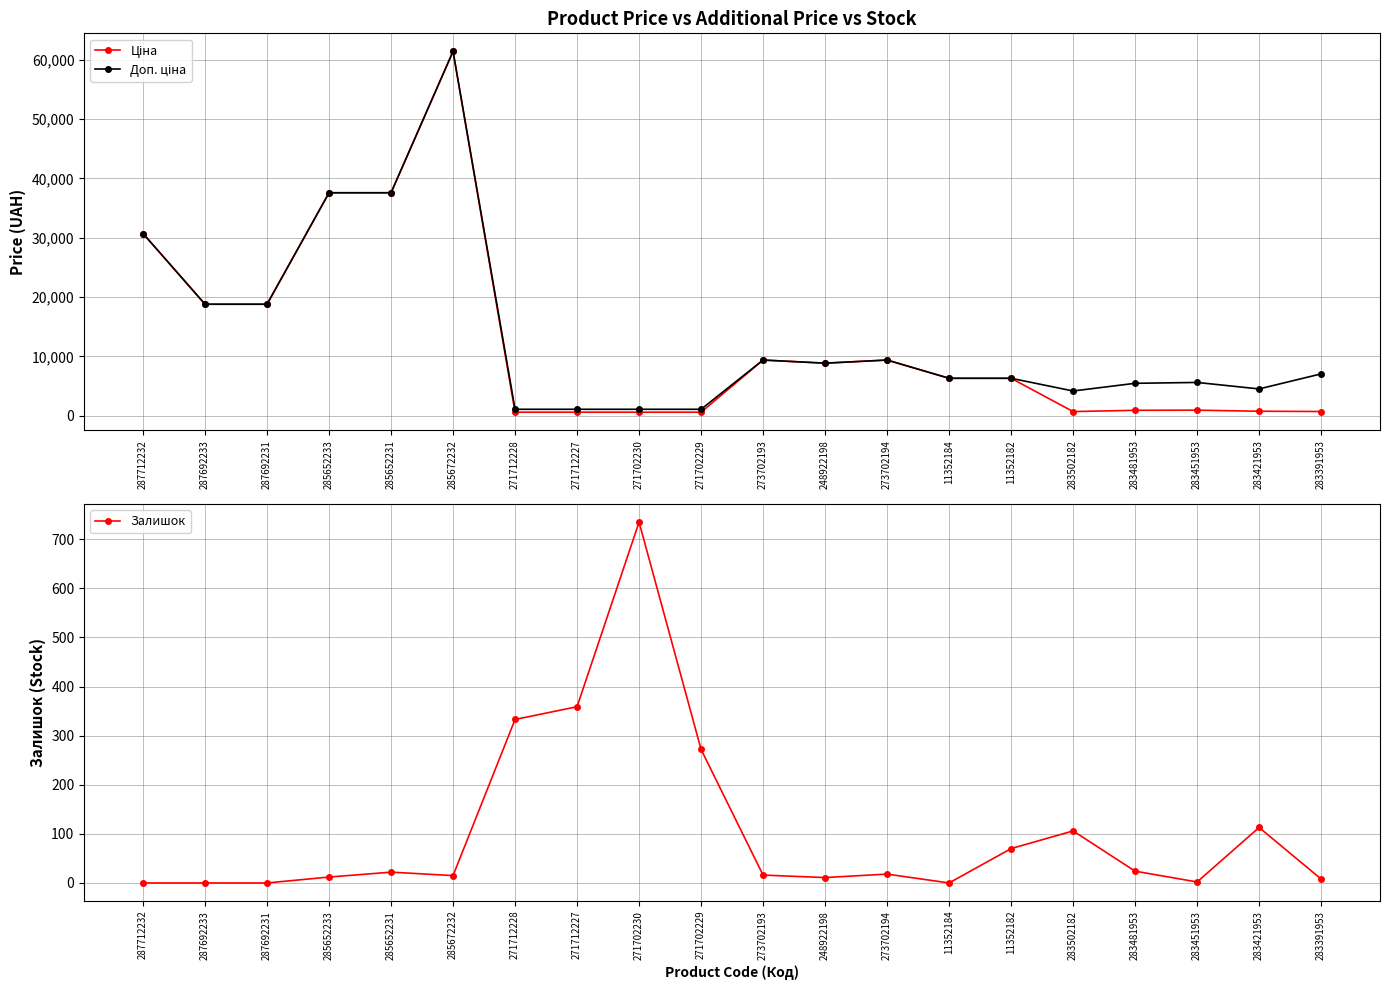

True or false: Ціна and Доп. ціна intersect in this chart.

False